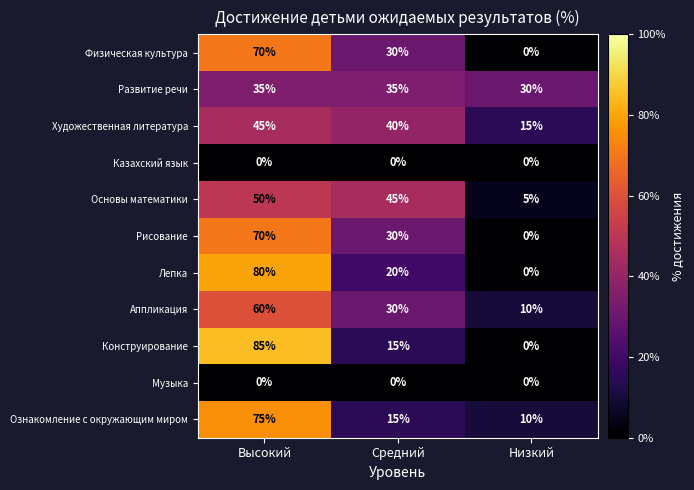

At how many categories does at least one series exceed 16?

3